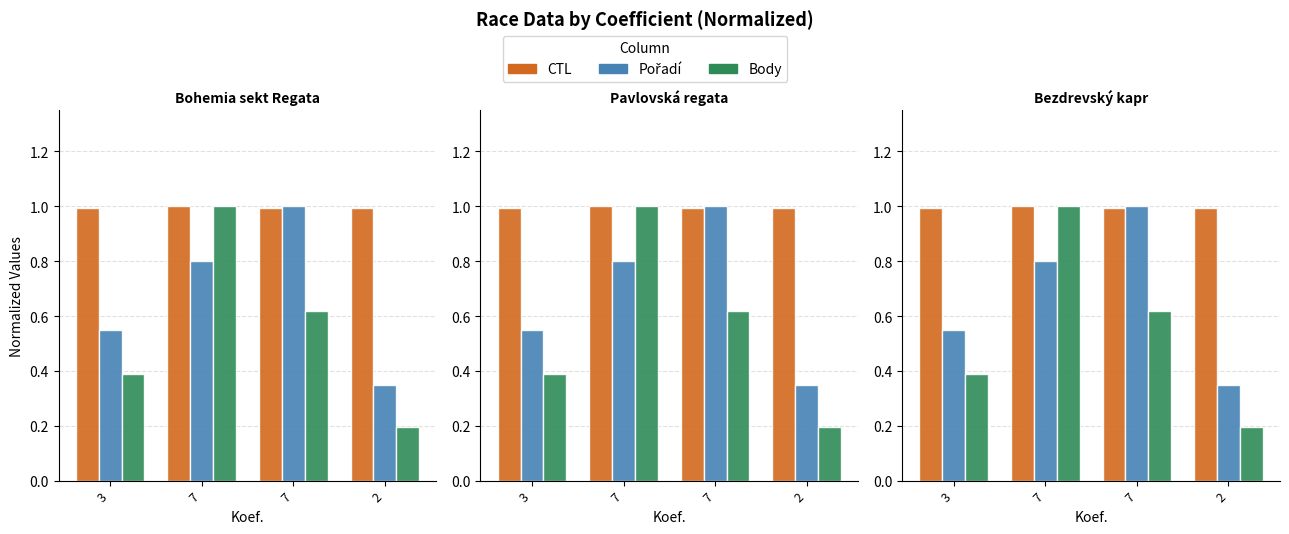

Are the bars horizontal?

No